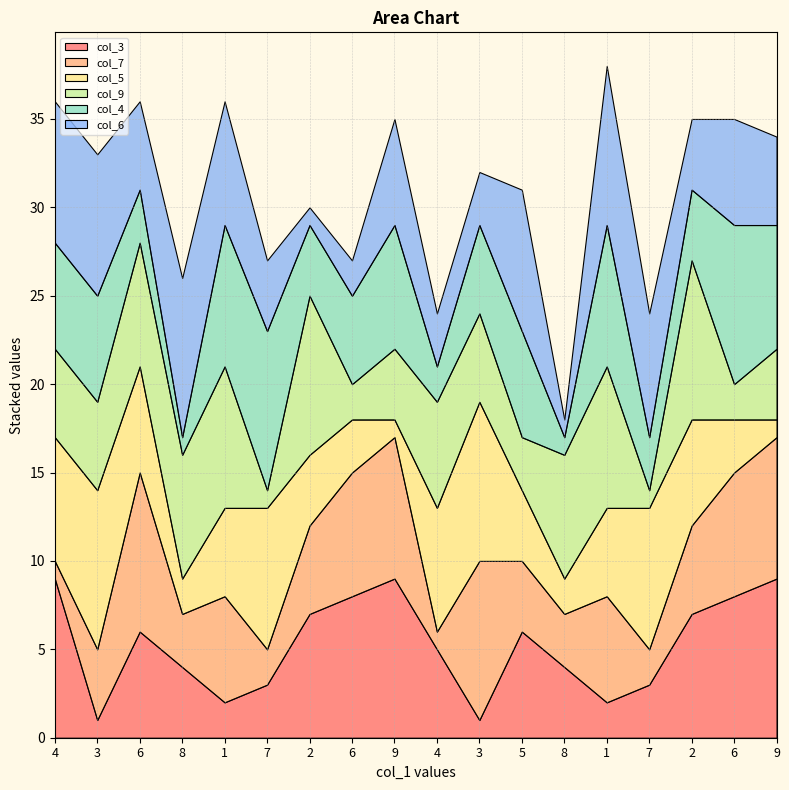

What is the smallest value displayed?

1